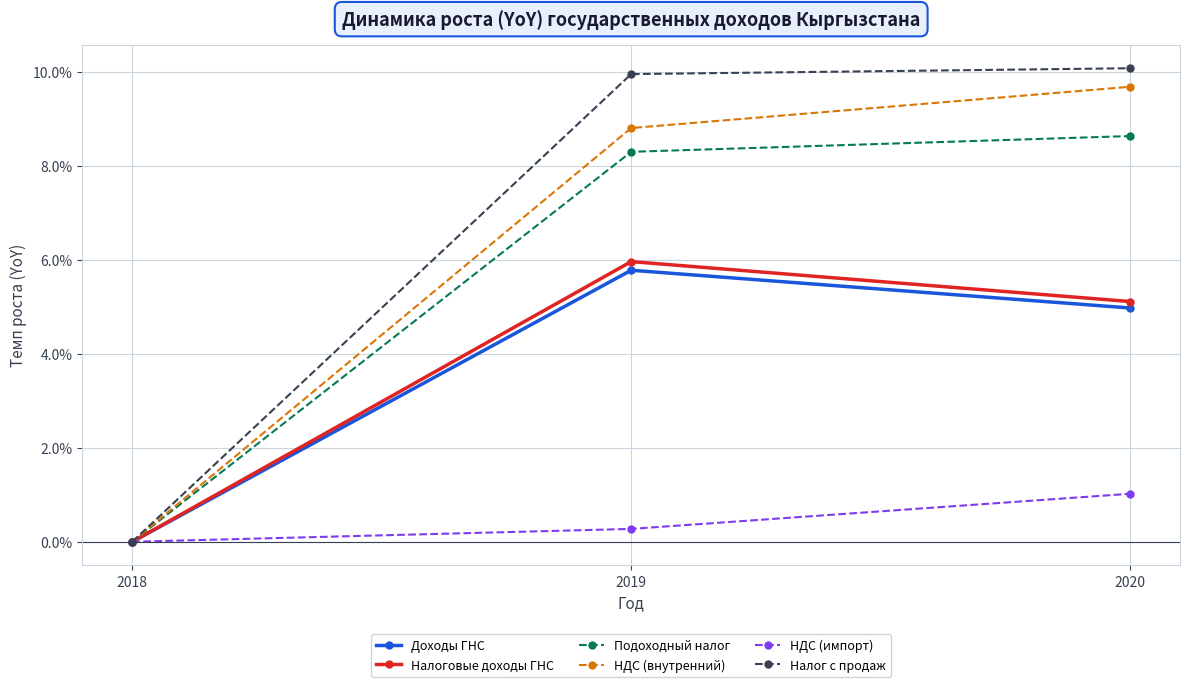

At how many categories does at least one series exceed 6?

2